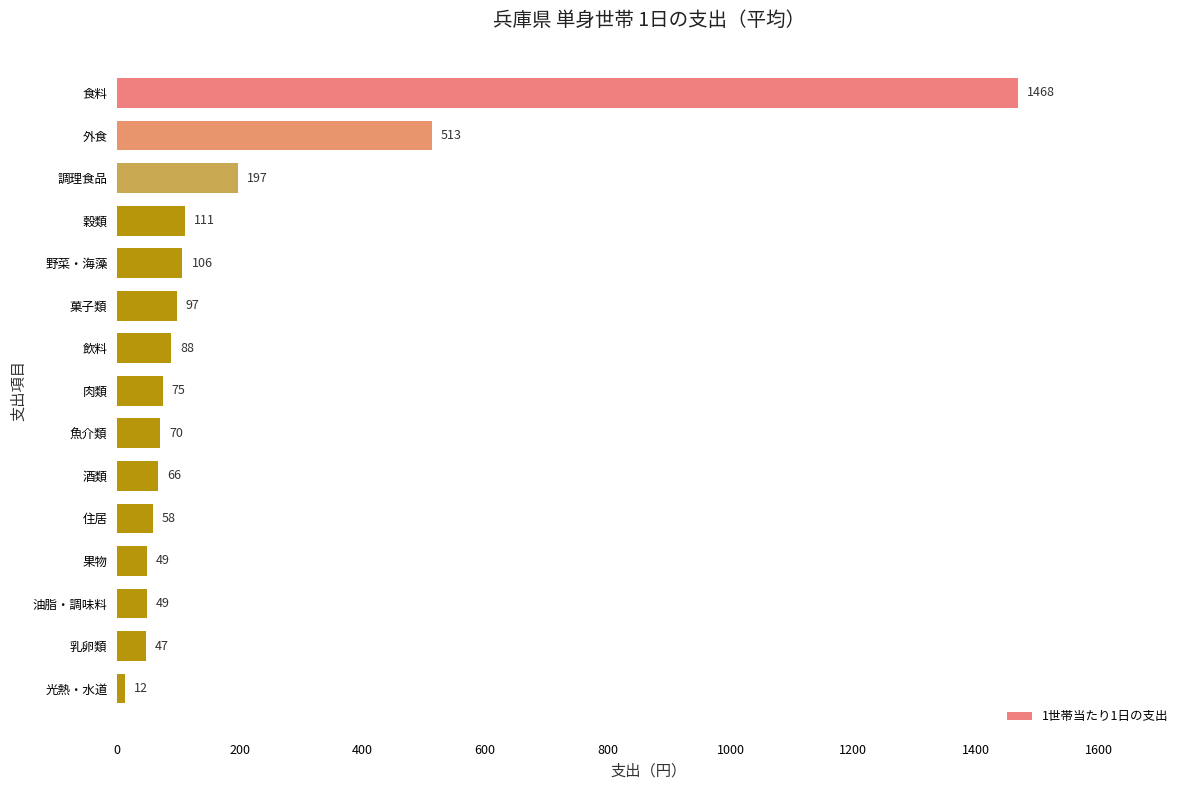

Which label corresponds to the smallest value in the chart?

光熱・水道